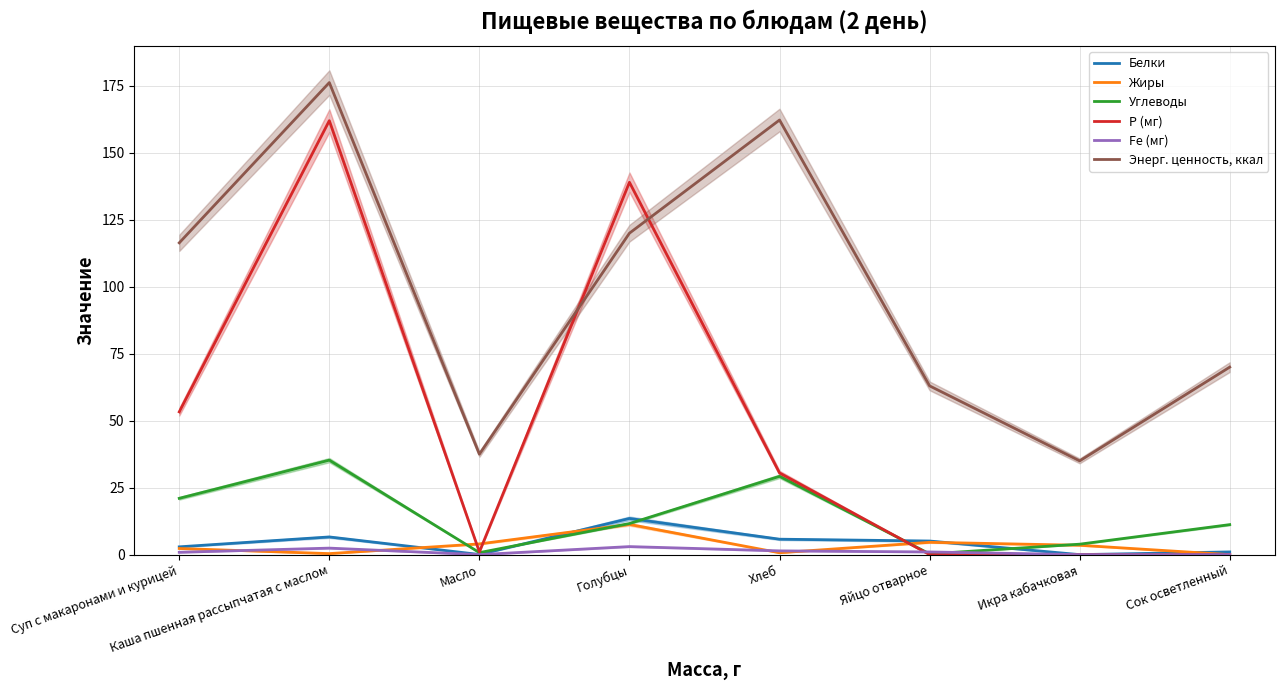

True or false: Энерг. ценность, ккал and Жиры intersect in this chart.

False